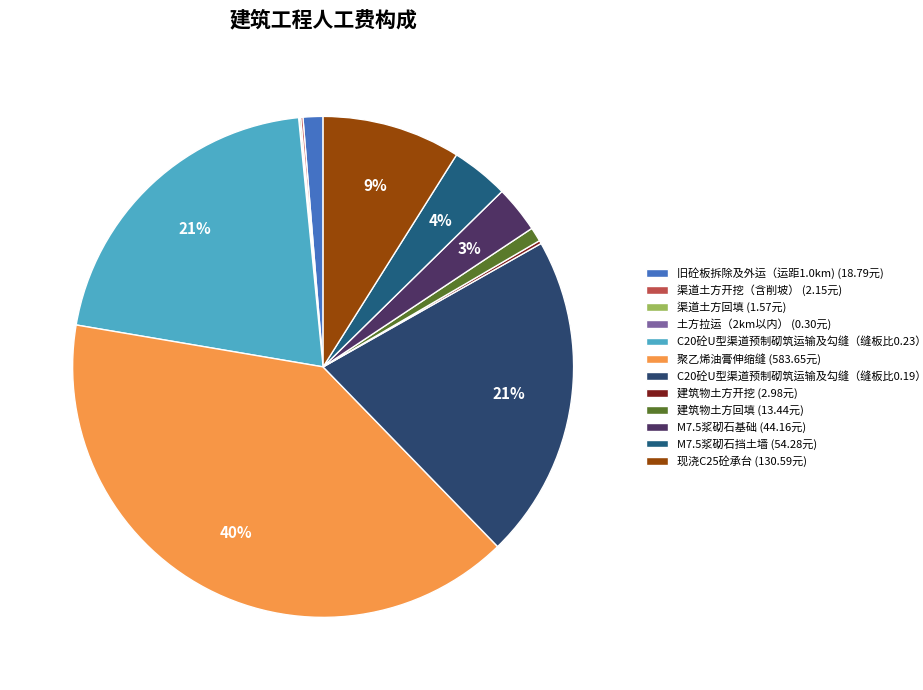

To the nearest percent, what is the difference between the largest and smallest slice percentages?

40%